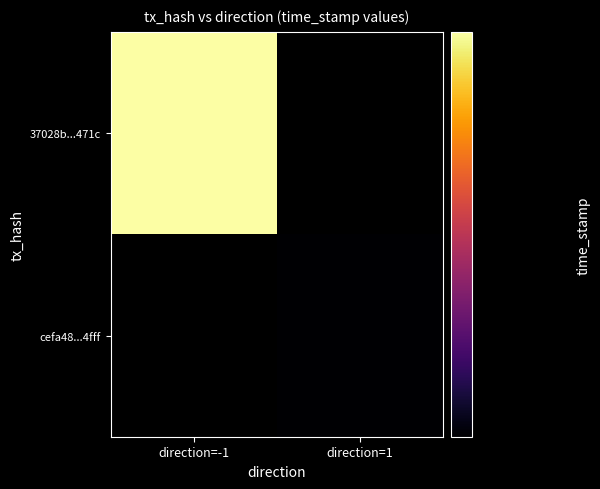

The 37028b886cf3dc681e2453816b052f8bd85471c series shows 0 at direction_1. True or false?

True